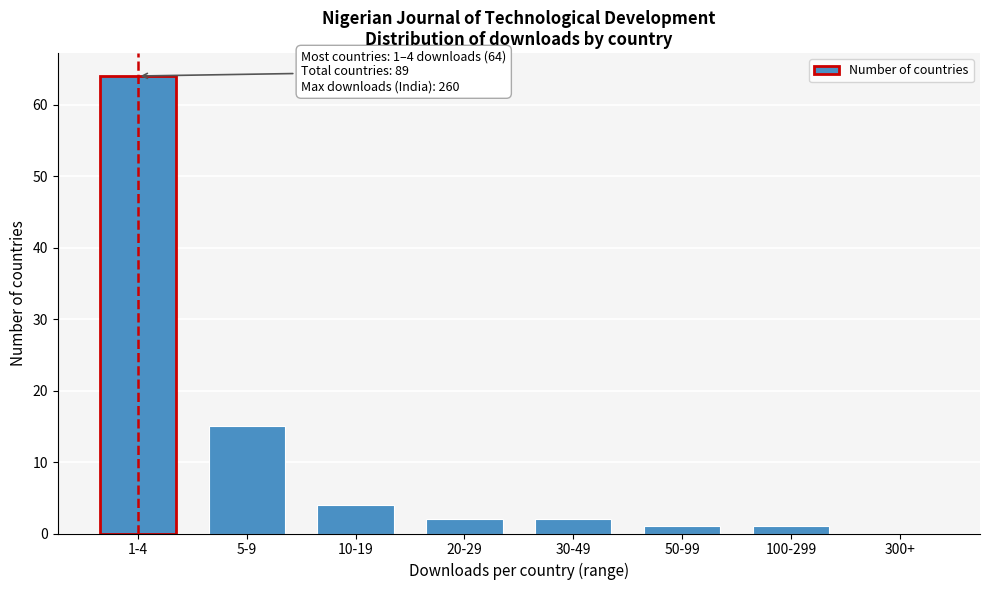

Reading left to right, extract all data points from this chart.

1-4=64	5-9=15	10-19=4	20-29=2	30-49=2	50-99=1	100-299=1	300+=0